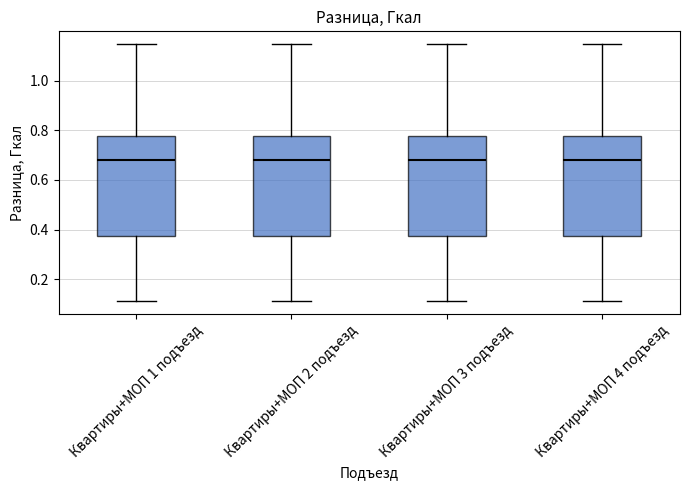

Reading left to right, transcribe this box plot: for each box, give where its median line is, the range the box spans, and where its two whiskers end, as read against the y-axis. The values are not printed on the chart, so give them approximately, as read against the axis.

Квартиры+МОП 1 подъезд: median 0.68, box 0.38 to 0.78, whiskers 0.12 to 1.14
Квартиры+МОП 2 подъезд: median 0.68, box 0.38 to 0.78, whiskers 0.12 to 1.14
Квартиры+МОП 3 подъезд: median 0.68, box 0.38 to 0.78, whiskers 0.12 to 1.14
Квартиры+МОП 4 подъезд: median 0.68, box 0.38 to 0.78, whiskers 0.12 to 1.14